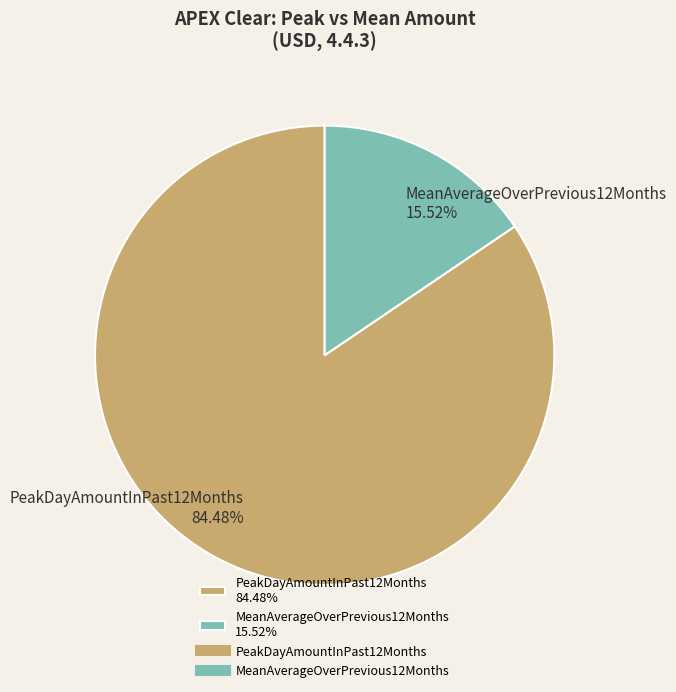

Between MeanAverageOverPrevious12Months and PeakDayAmountInPast12Months, which is larger?

PeakDayAmountInPast12Months